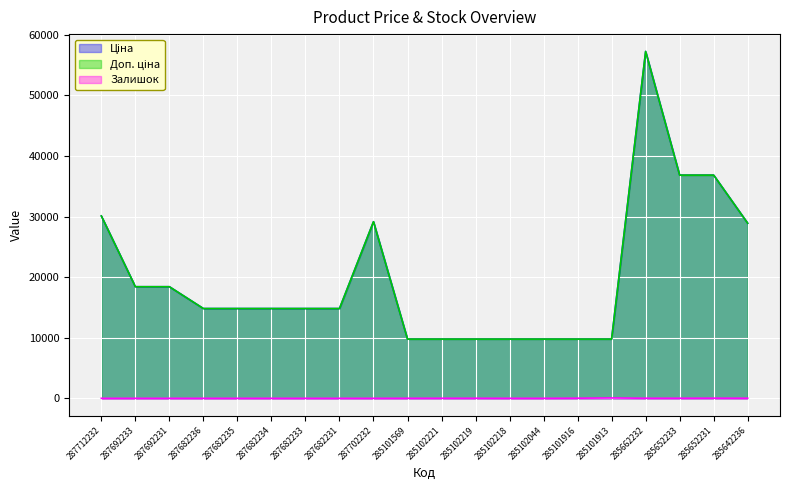

True or false: Залишок and Ціна intersect in this chart.

False